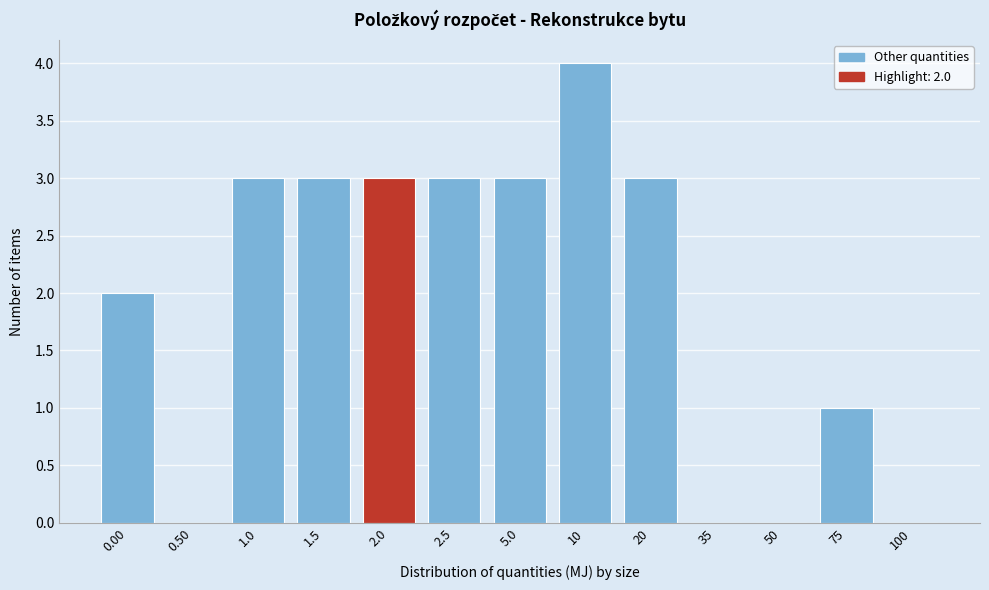

Reading left to right, transcribe all the data shown in this chart.

0.00=2	0.50=0	1.0=3	1.5=3	2.0=3	2.5=3	5.0=3	10=4	20=3	35=0	50=0	75=1	100=0